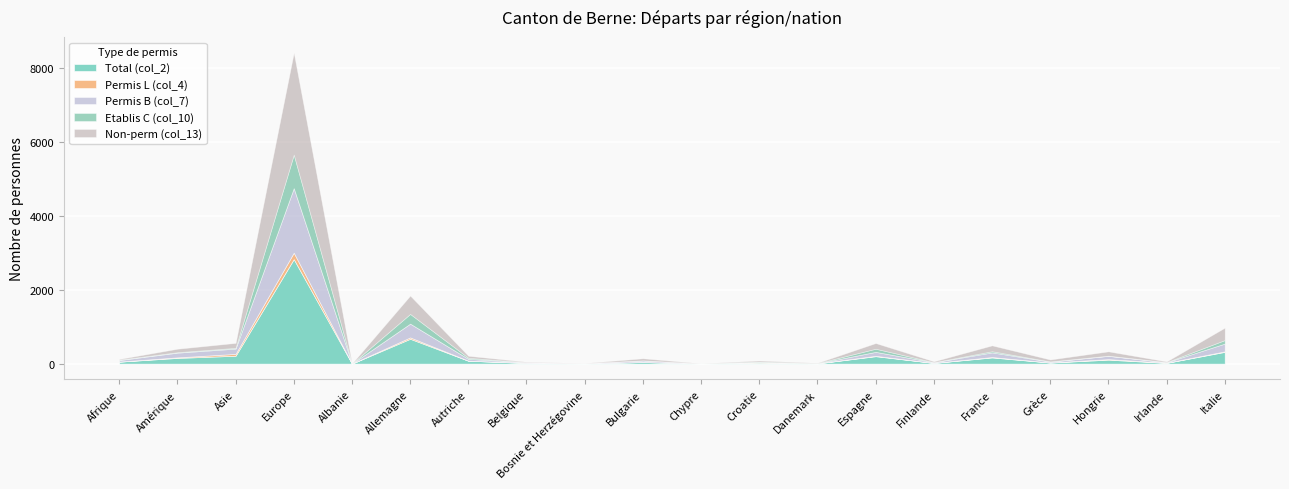

Where does the Permis B (col_7) series first go above 43?

Amérique